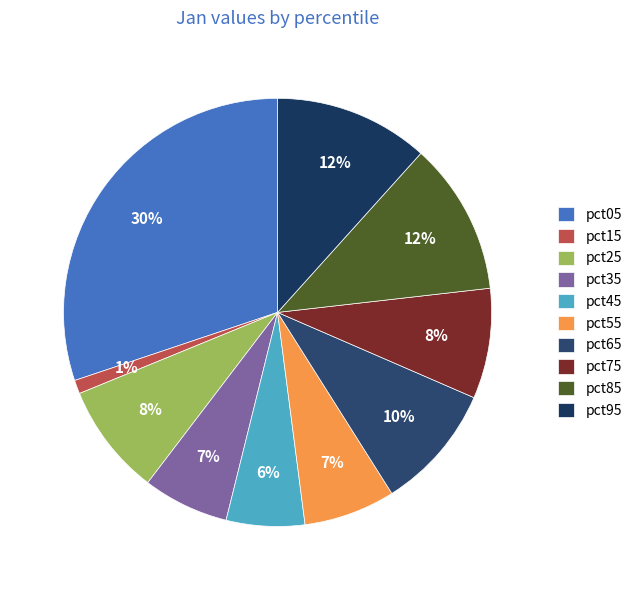

Is there any slice that represents more than half of the pie?

No